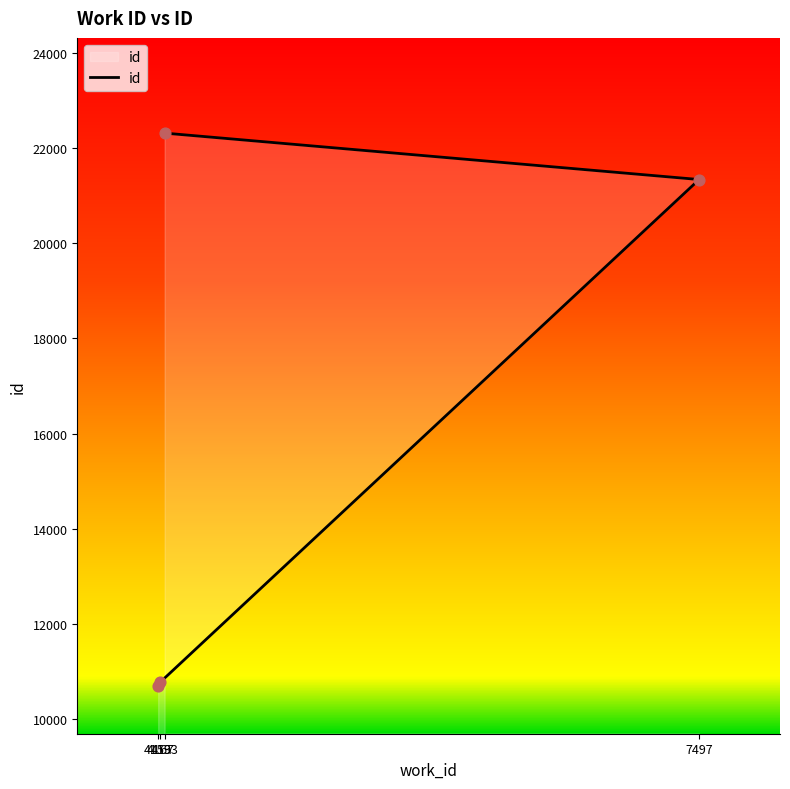

Which has a higher value, 4193 or 4153?

4193